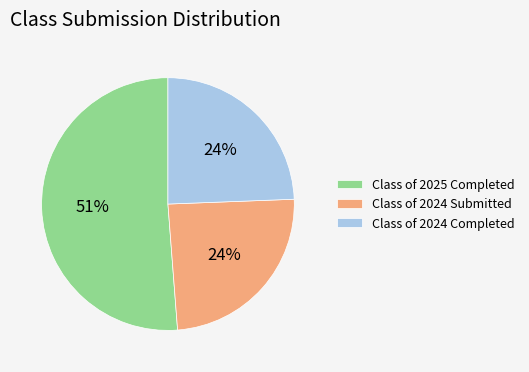

Is Class of 2024 Submitted the majority of the pie?

No